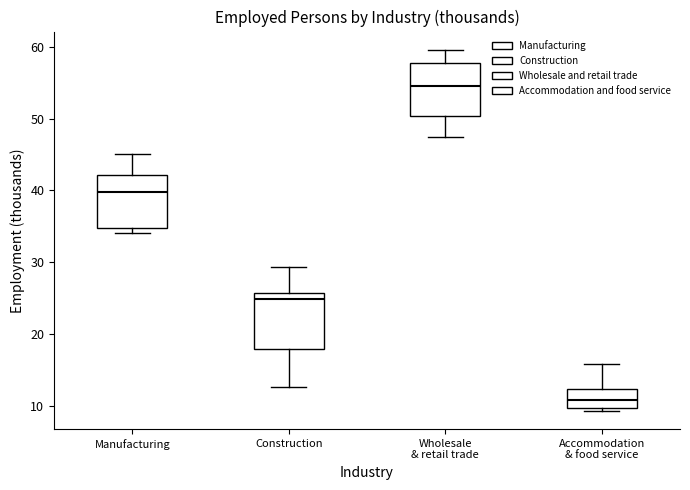

Reading left to right, read every box against the y-axis: the position of its median line, the range the box covers, and the ends of its whiskers. The values are not printed on the chart, so give them approximately, as read against the axis.

Manufacturing: median 40, box 35 to 42, whiskers 34 to 45
Construction: median 25, box 18 to 26, whiskers 13 to 29
Wholesale & retail trade: median 55, box 50 to 58, whiskers 48 to 60
Accommodation & food service: median 11, box 10 to 12, whiskers 9 to 16